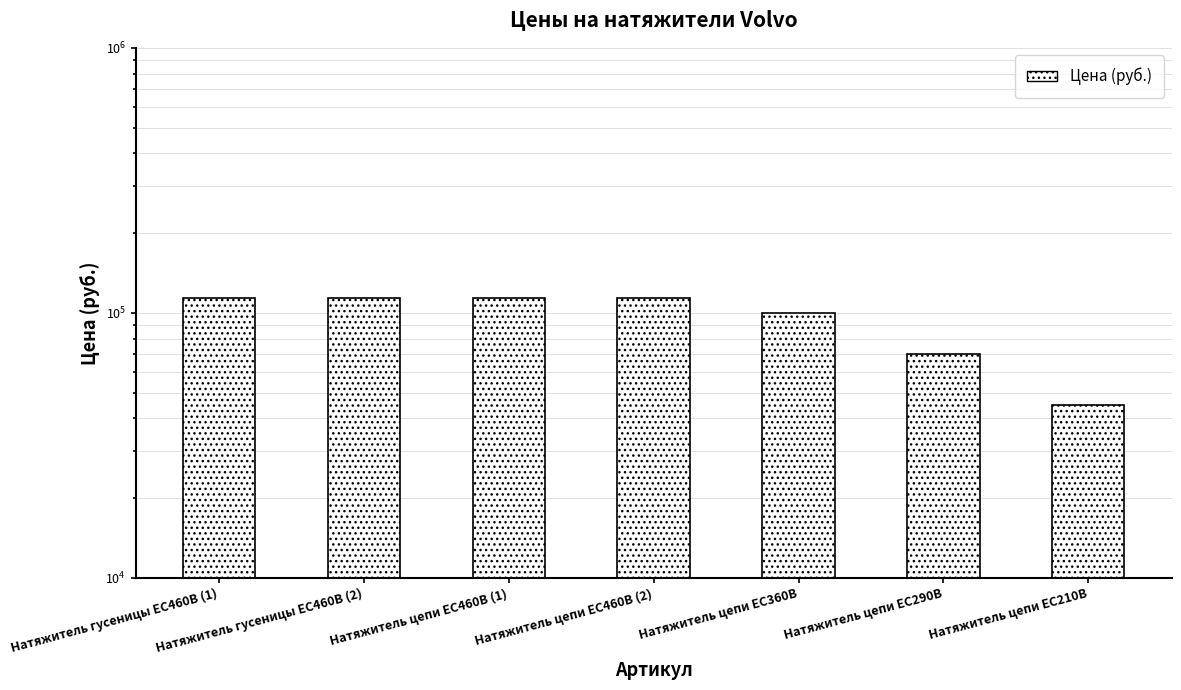

True or false: the data shows 113785 at Натяжитель гусеницы EC460В (1).

True